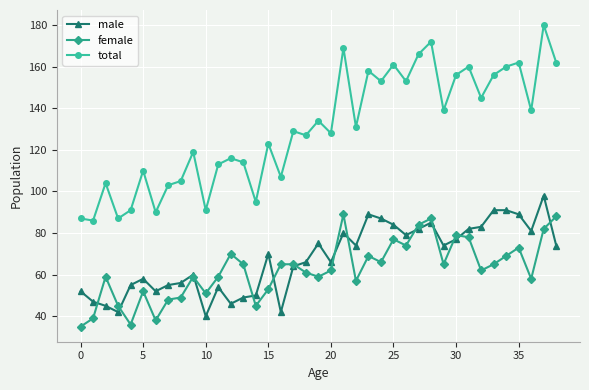

What is the value of the male point at the 31st from the left?

77